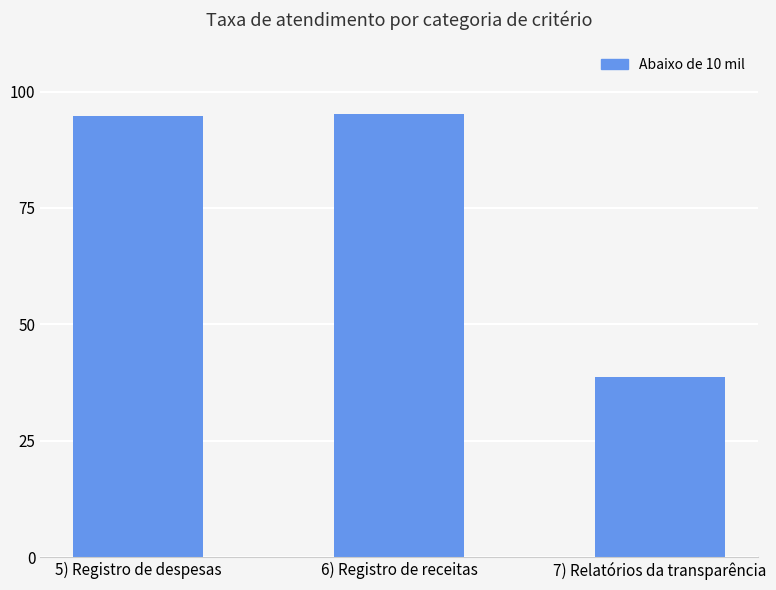

Between 5) Registro de despesas and 6) Registro de receitas, which is larger?

6) Registro de receitas